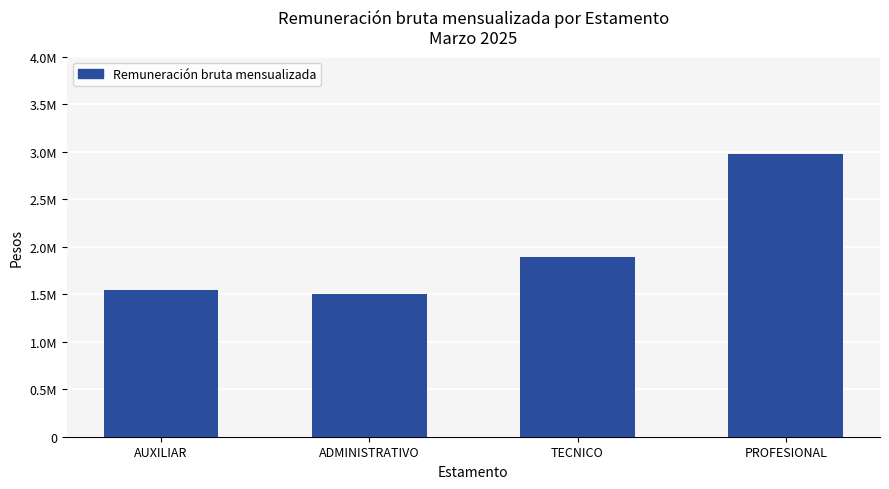

List the labels in order of value, largest first.

PROFESIONAL, TECNICO, AUXILIAR, ADMINISTRATIVO